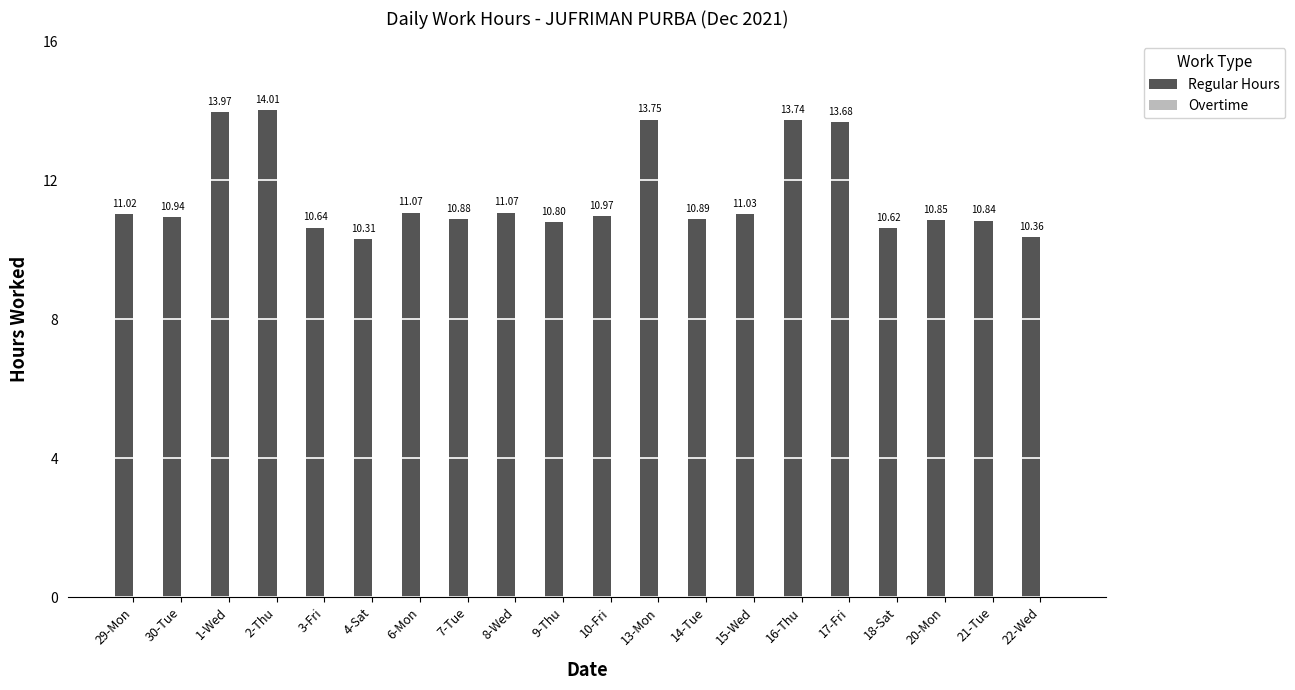

What is the difference between the maximum and minimum values?

3.7